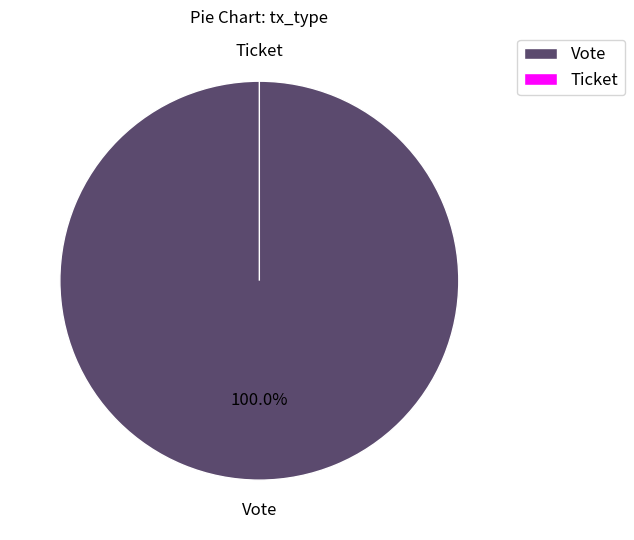

True or false: Vote accounts for 100% of the total.

True